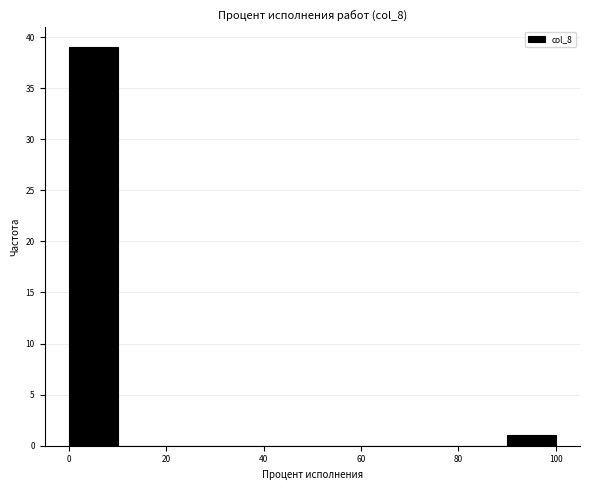

Reading left to right, list every bar in this chart as the range it spans on the x-axis followed by its height. The values are not printed on the chart, so give them approximately, as read against the axis.

0 to 10: 39
10 to 20: 0
20 to 30: 0
30 to 40: 0
40 to 50: 0
50 to 60: 0
60 to 70: 0
70 to 80: 0
80 to 90: 0
90 to 100: 1